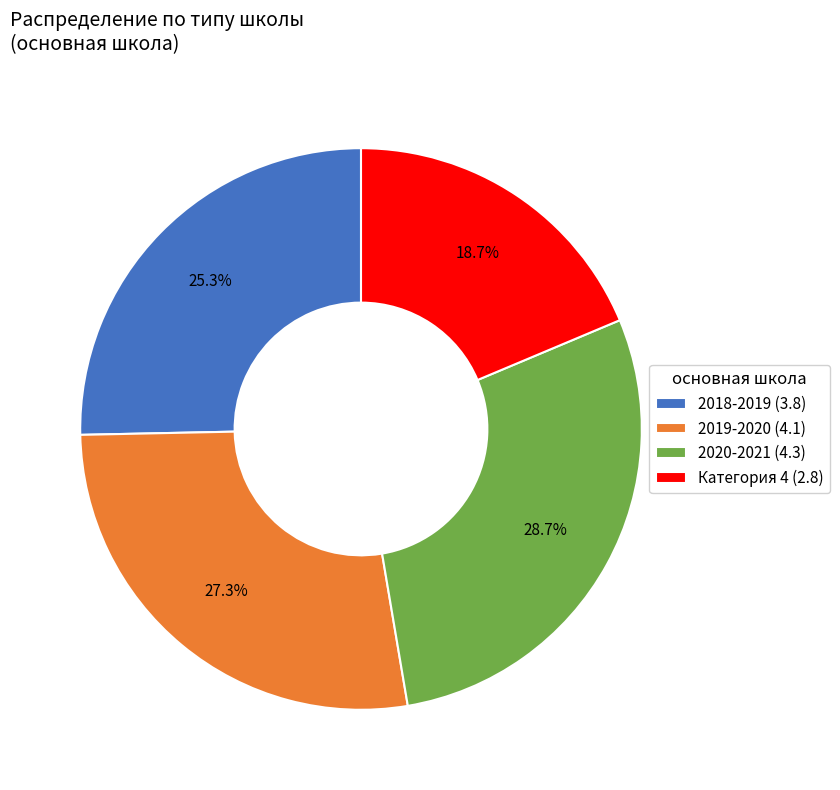

What is the largest slice in the pie chart?

2020-2021